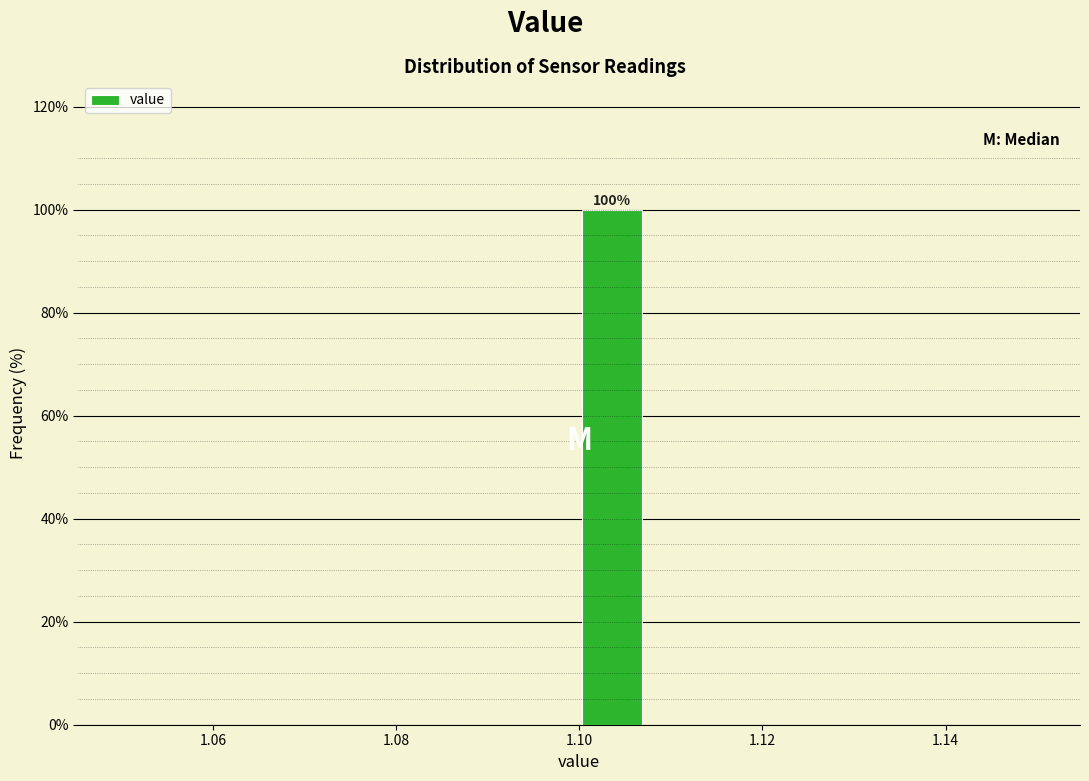

Around what value on the x-axis is the tallest bar? Give the approximate position of its centre, as read against the axis.

1.104